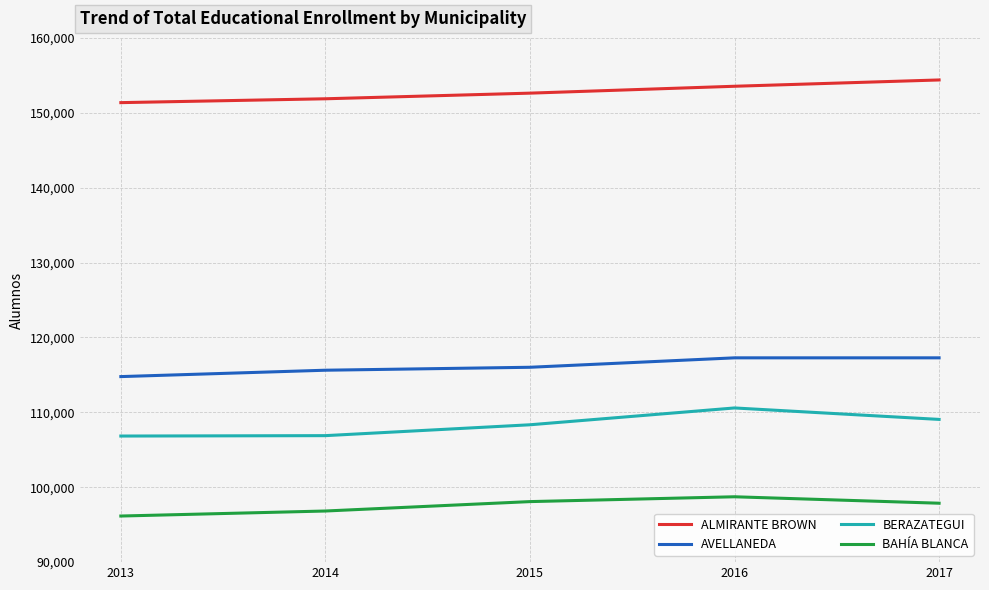

How many distinct data groups are displayed?

4